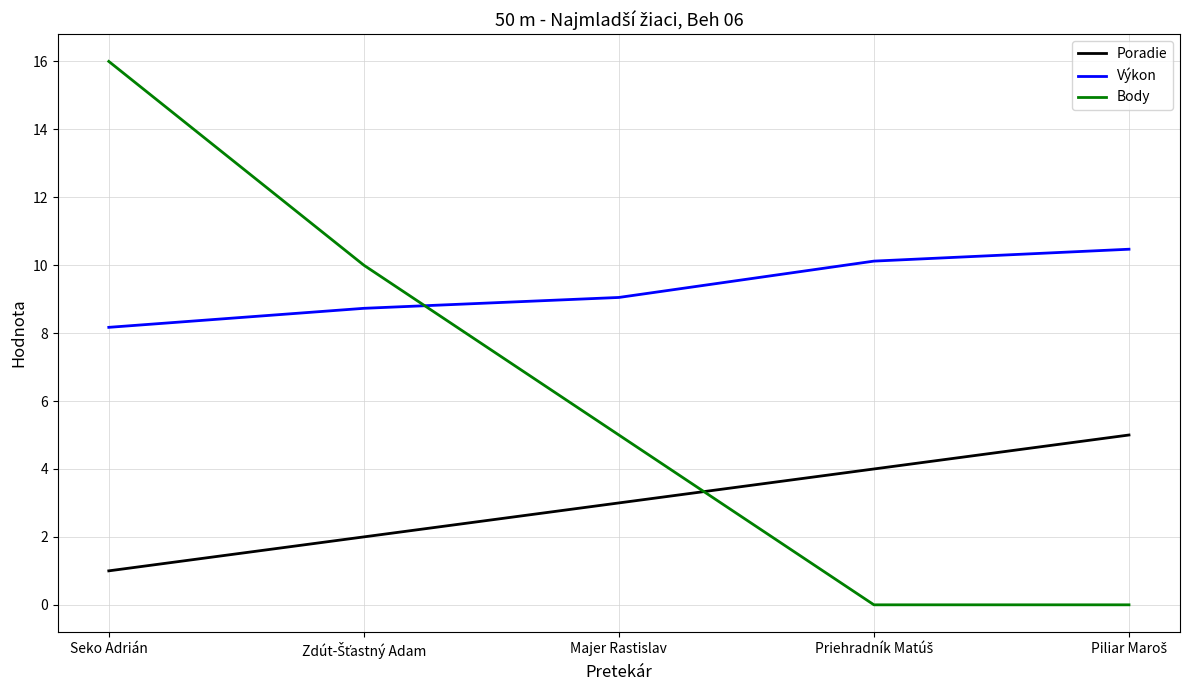

What is the difference between the second highest and second lowest values in the Body series?

10.0